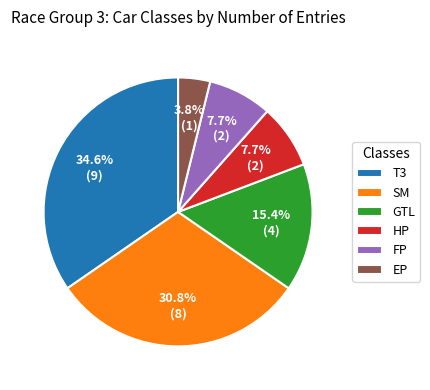

How much of the chart is everything except EP?

96.2%